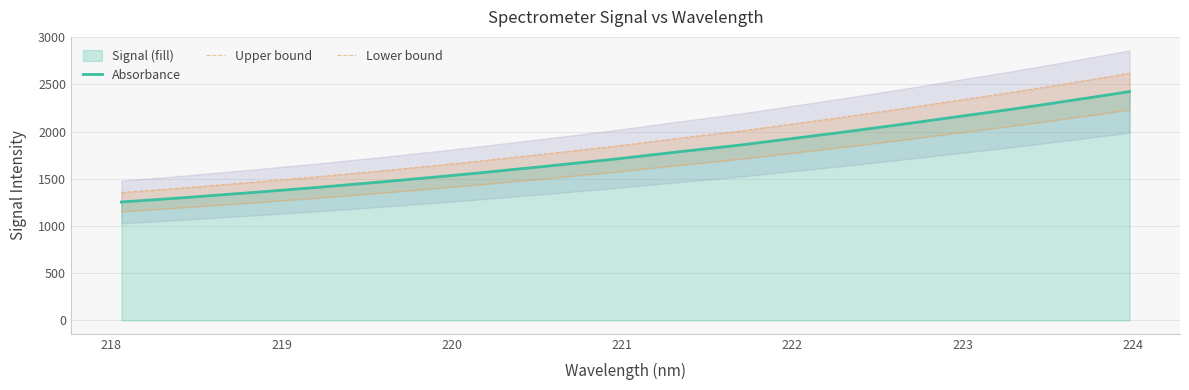

True or false: Upper bound and Absorbance cross at least once.

False